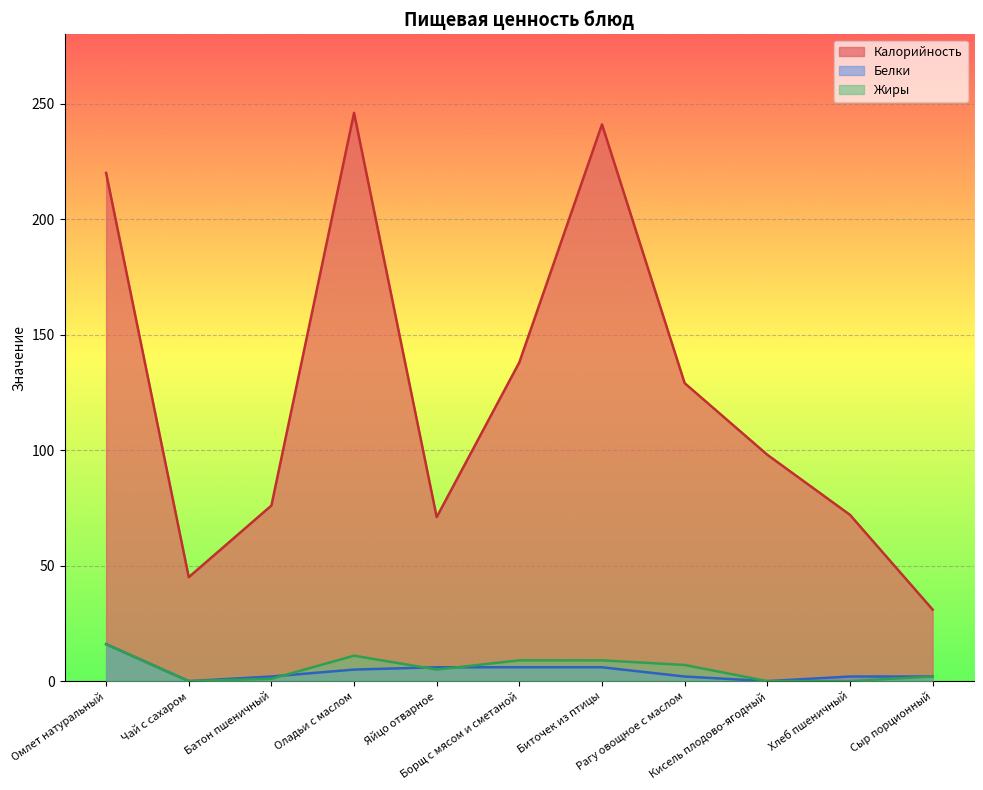

Does the chart display data point markers on the line(s)?

No